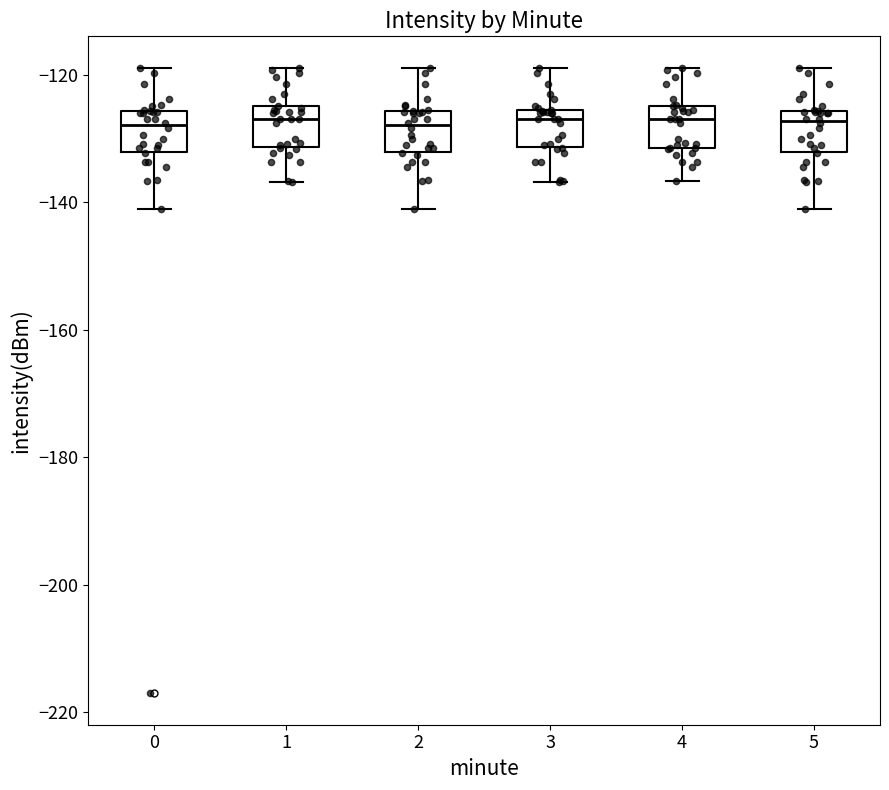

Where does the lower whisker of the box at x = 4 end on the y-axis? The values are not printed on the chart, so give them approximately, as read against the axis.

-136